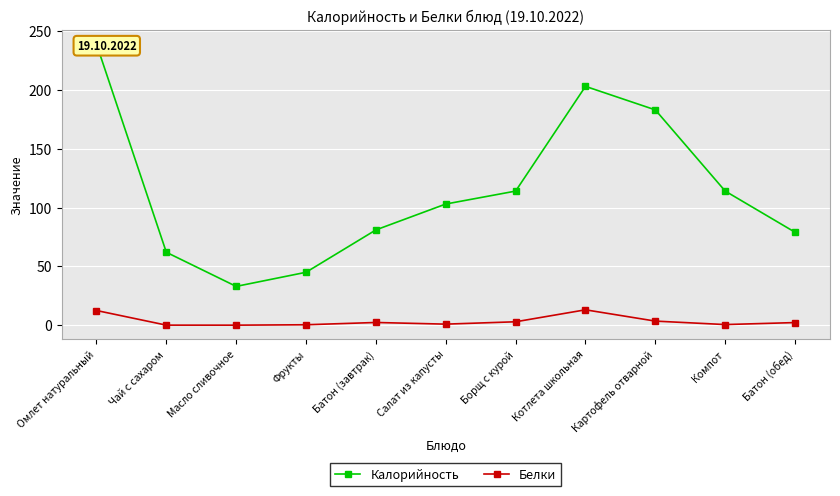

Which category has the lowest value across all series?

Масло сливочное